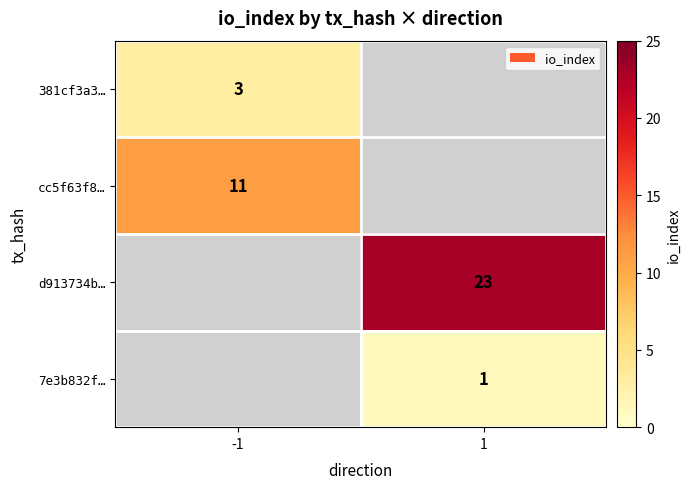

Is it true that 381cf3a3… equals 2 at -1?

False